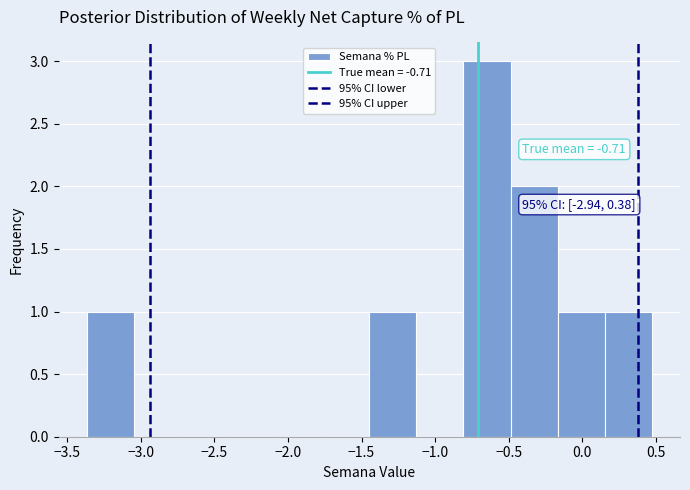

Over which range of the x-axis is the bar tallest?

-0.80 to -0.50